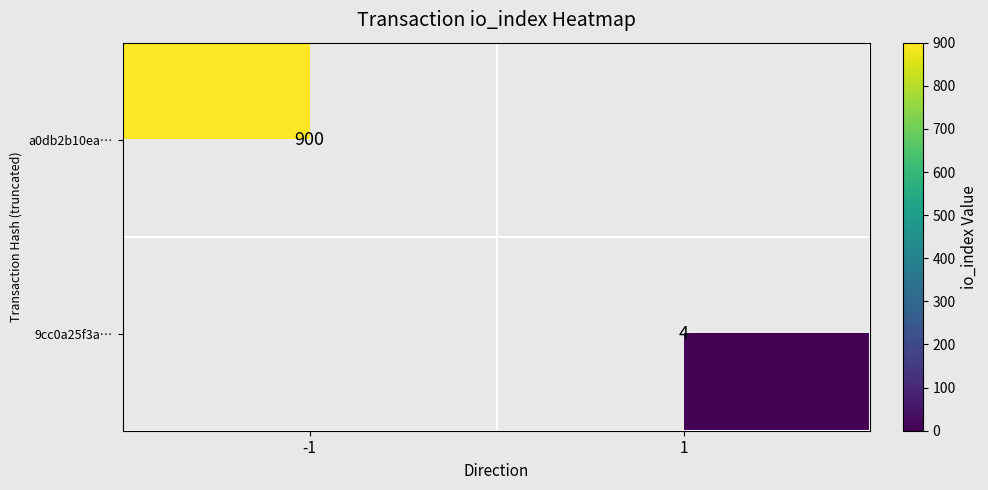

Is the value of a0db2b10ea… at -1 greater than the value of 9cc0a25f3a… at 1?

Yes